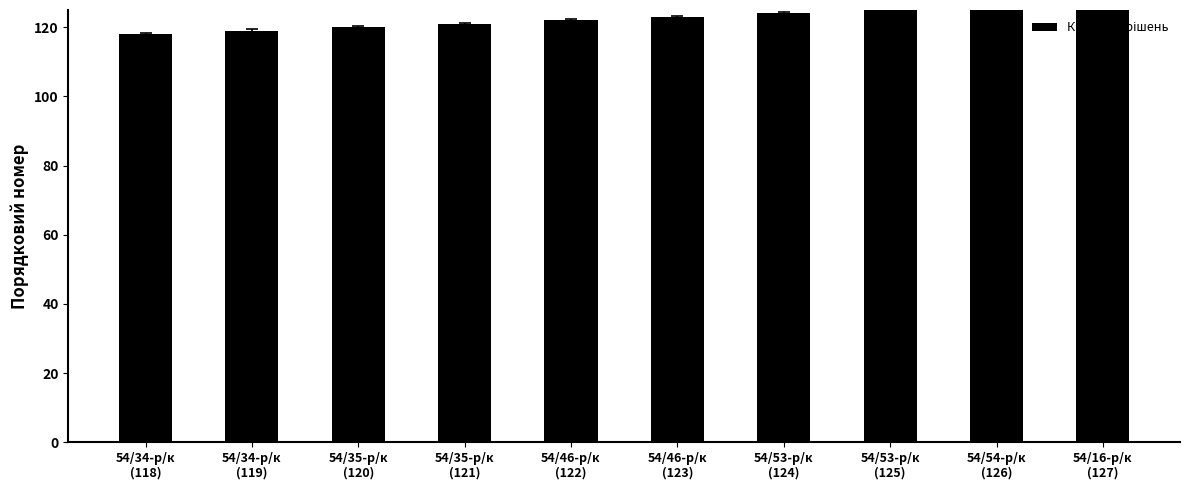

Does the chart contain any negative values?

No